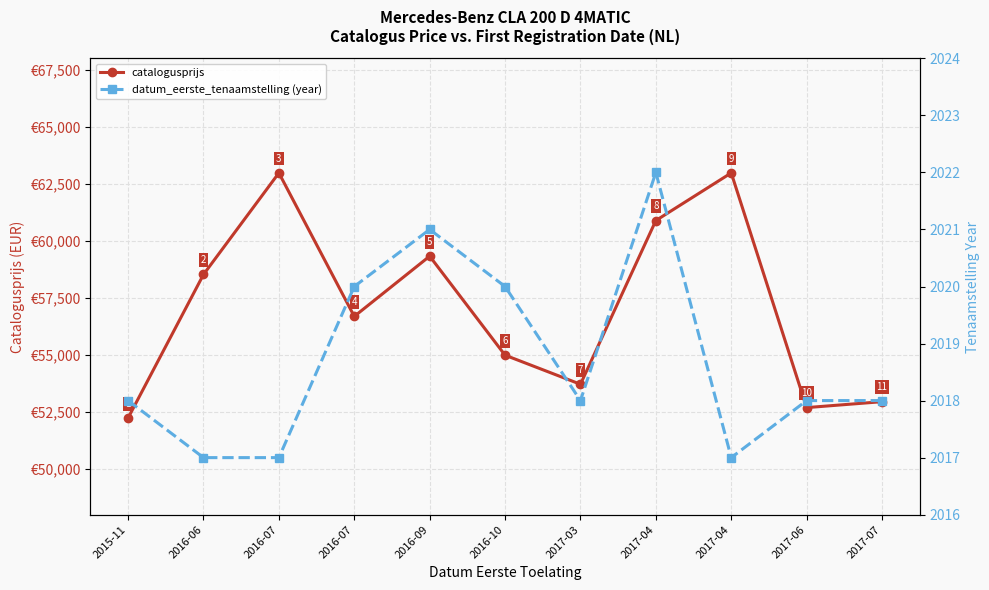

What is the minimum value for datum_eerste_tenaamstelling (year)?

2017